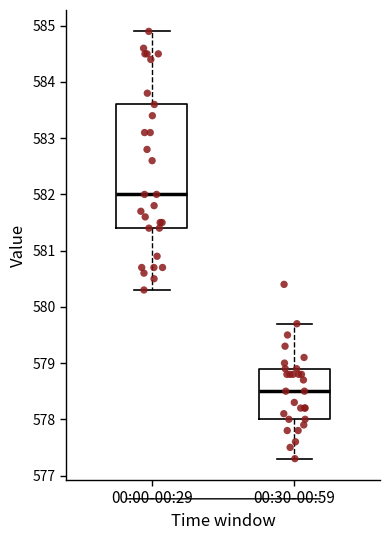

Reading left to right, transcribe this box plot: for each box, give where its median line is, the range the box spans, and where its two whiskers end, as read against the y-axis. The values are not printed on the chart, so give them approximately, as read against the axis.

00:00-00:29: median 582.0, box 581.4 to 583.6, whiskers 580.3 to 584.9
00:30-00:59: median 578.5, box 578.0 to 578.9, whiskers 577.3 to 579.7